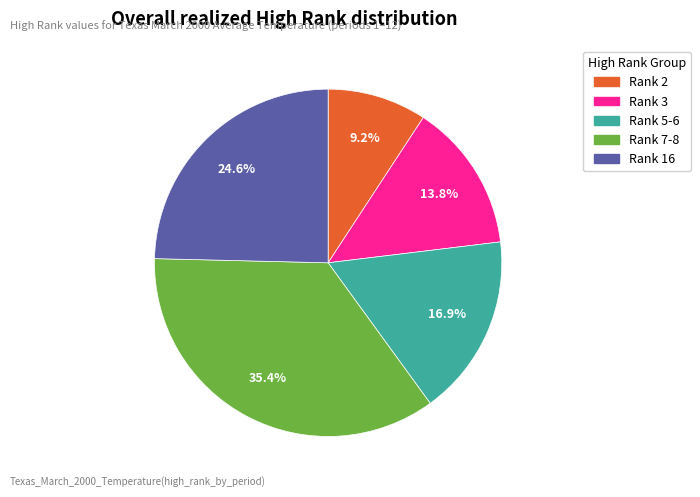

Is there any slice that represents more than half of the pie?

No